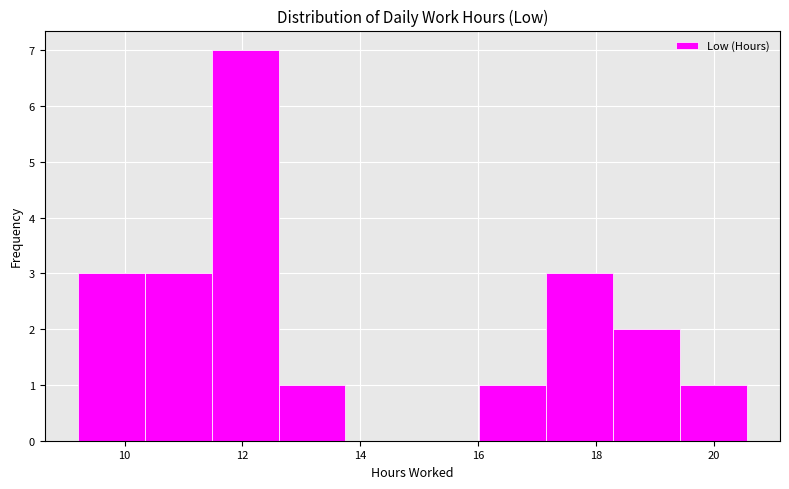

Reading left to right, list every bar in this chart as the range it spans on the x-axis followed by its height. Neither the bar edges nor the heights are printed on the chart, so give them approximately, as read against the axes.

9.2 to 10.4: 3
10.4 to 11.4: 3
11.4 to 12.6: 7
12.6 to 13.8: 1
13.8 to 14.8: 0
14.8 to 16.0: 0
16.0 to 17.2: 1
17.2 to 18.2: 3
18.2 to 19.4: 2
19.4 to 20.6: 1